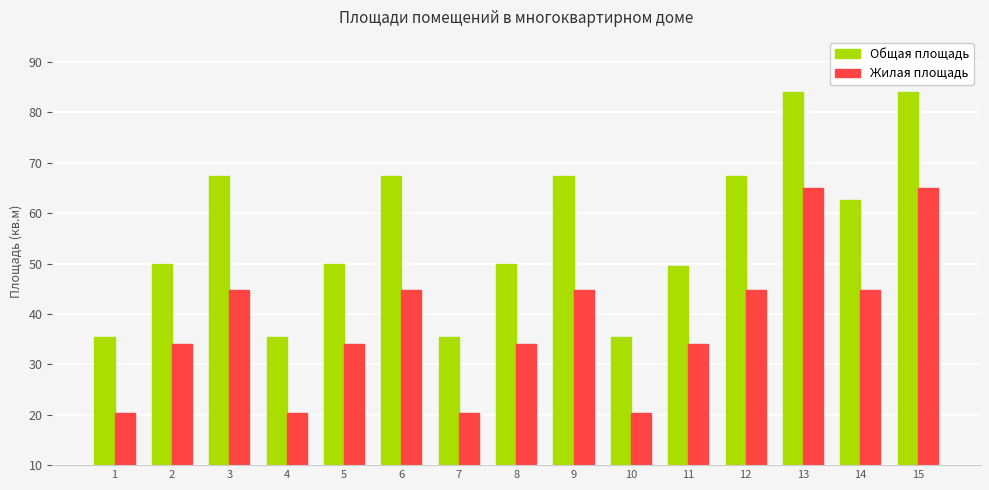

What is the sum of the Жилая площадь values at 6 and 7?

65.1